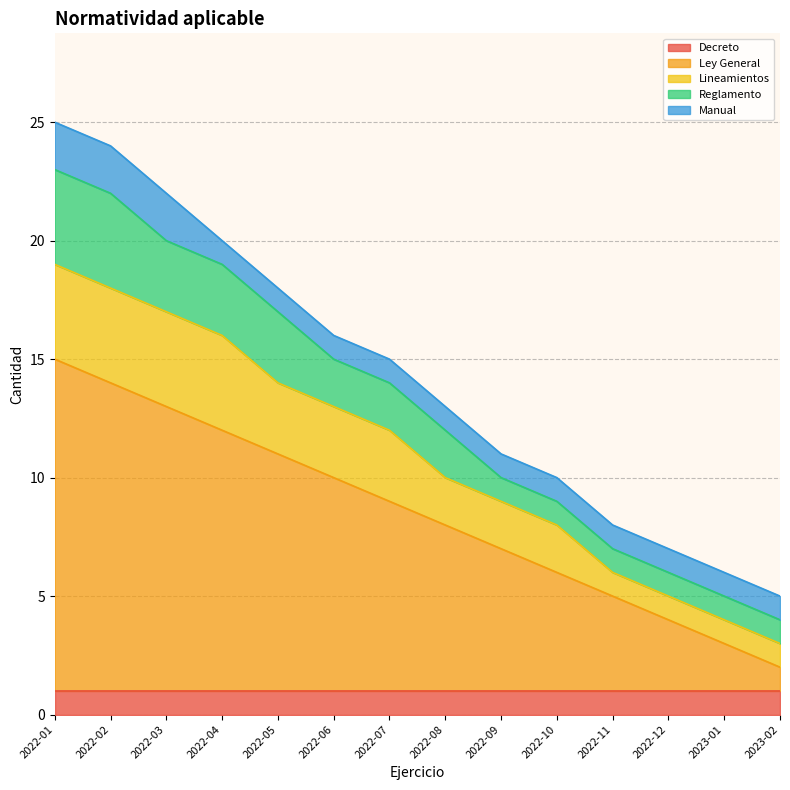

What position from the left is 2022-08?

8